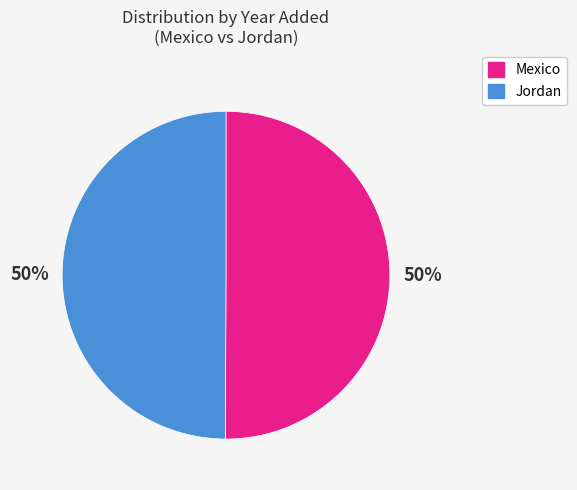

Count the number of slices in the pie.

2